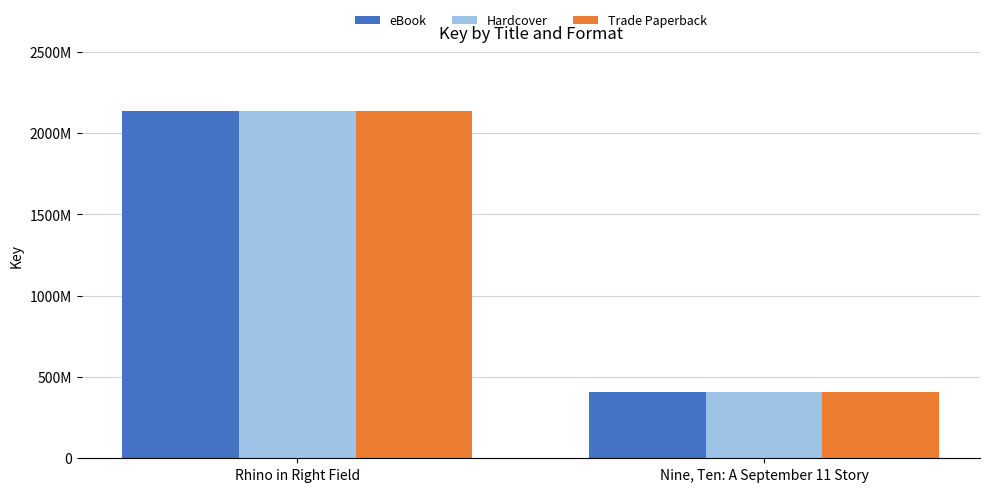

Are the bars grouped side by side (vs. stacked)?

Yes